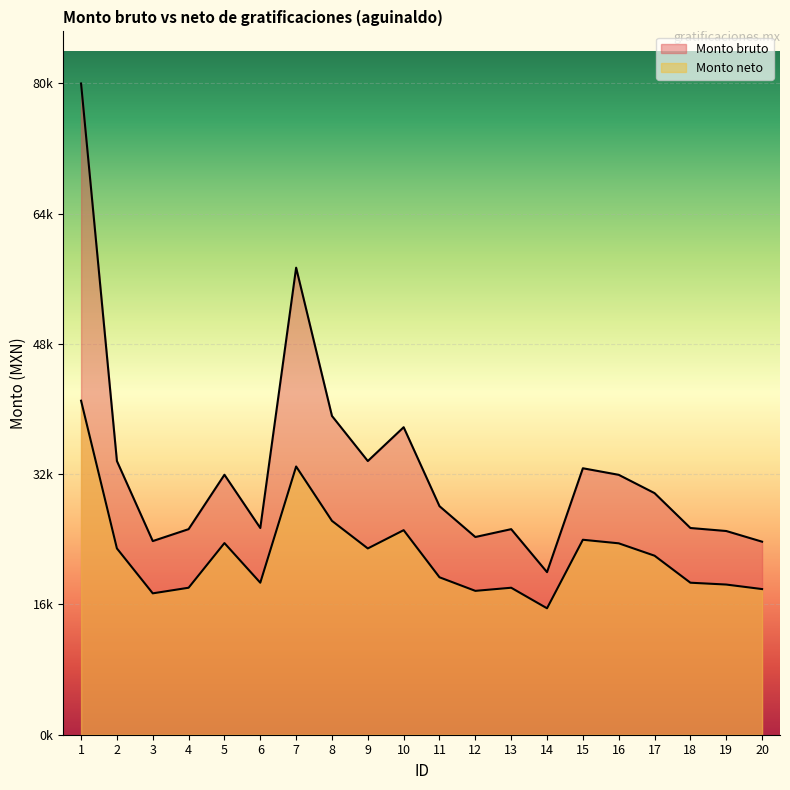

Which series has the largest total across all categories?

Monto bruto